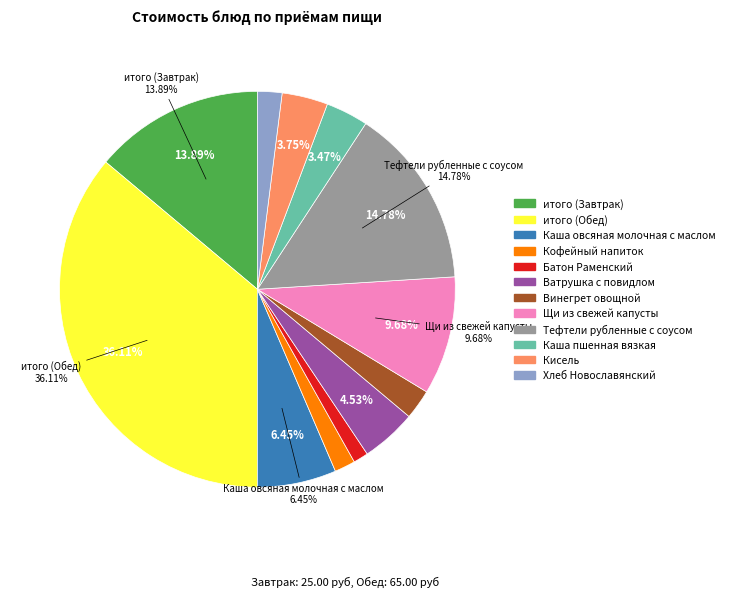

To the nearest percent, what is the combined percentage of Кофейный напиток and Ватрушка с повидлом?

6%